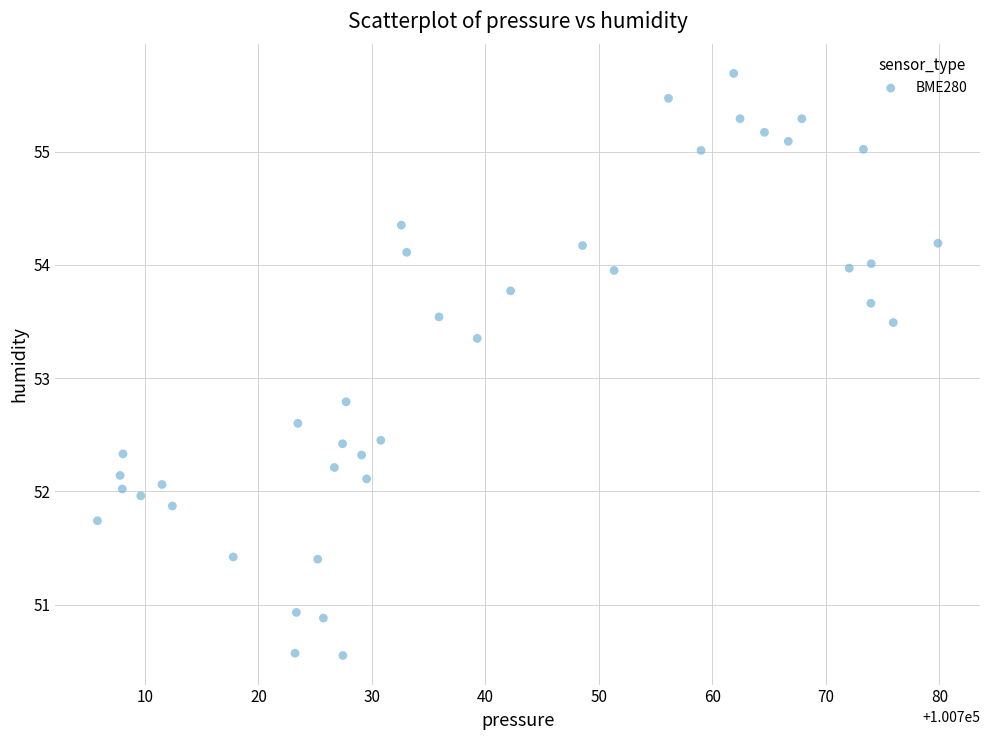

What Y value in the scatter plot is closest to 53?

52.8